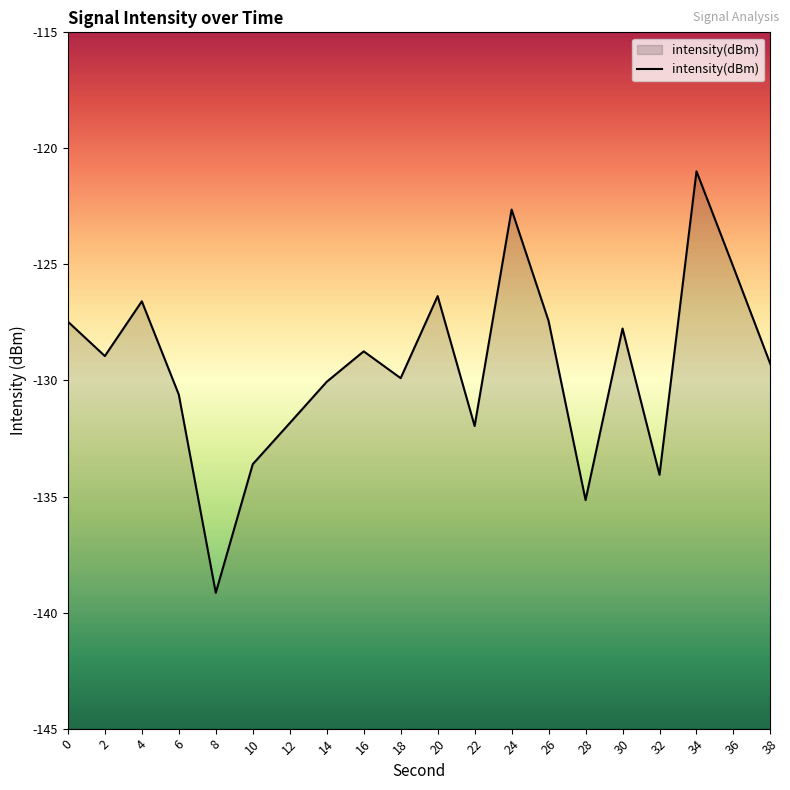

What is the smallest value displayed?

-139.1